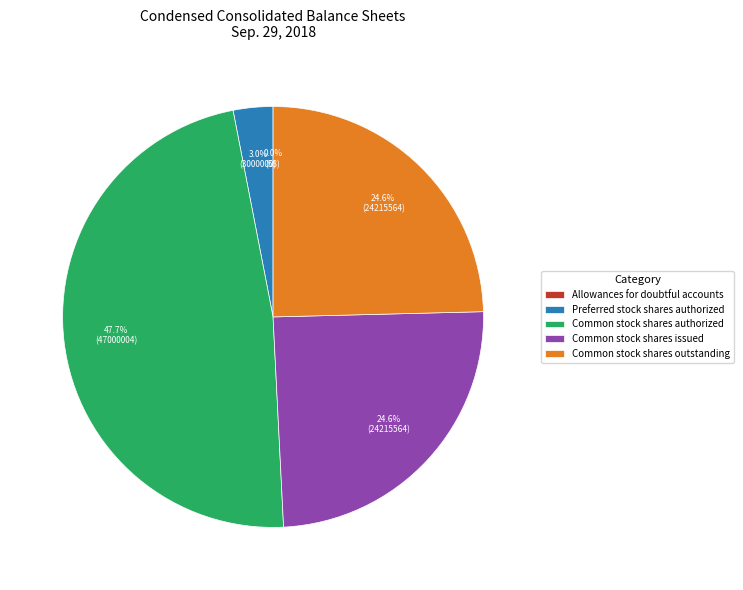

Which slice is the largest?

Common stock shares authorized